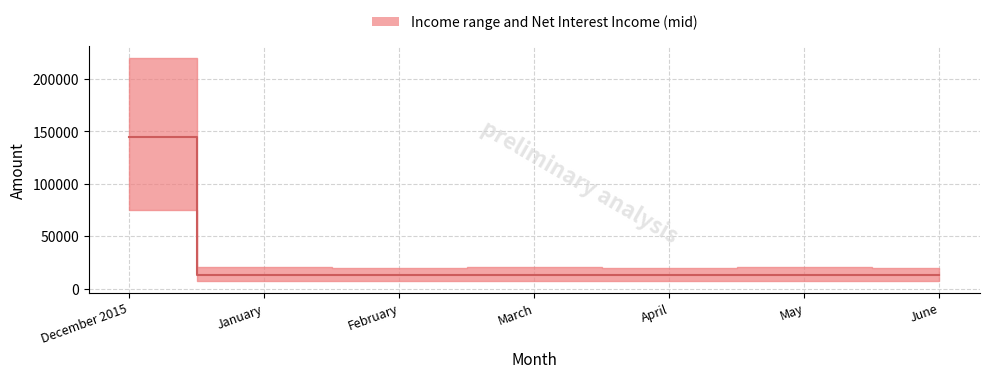

How many data points does each series have?

7